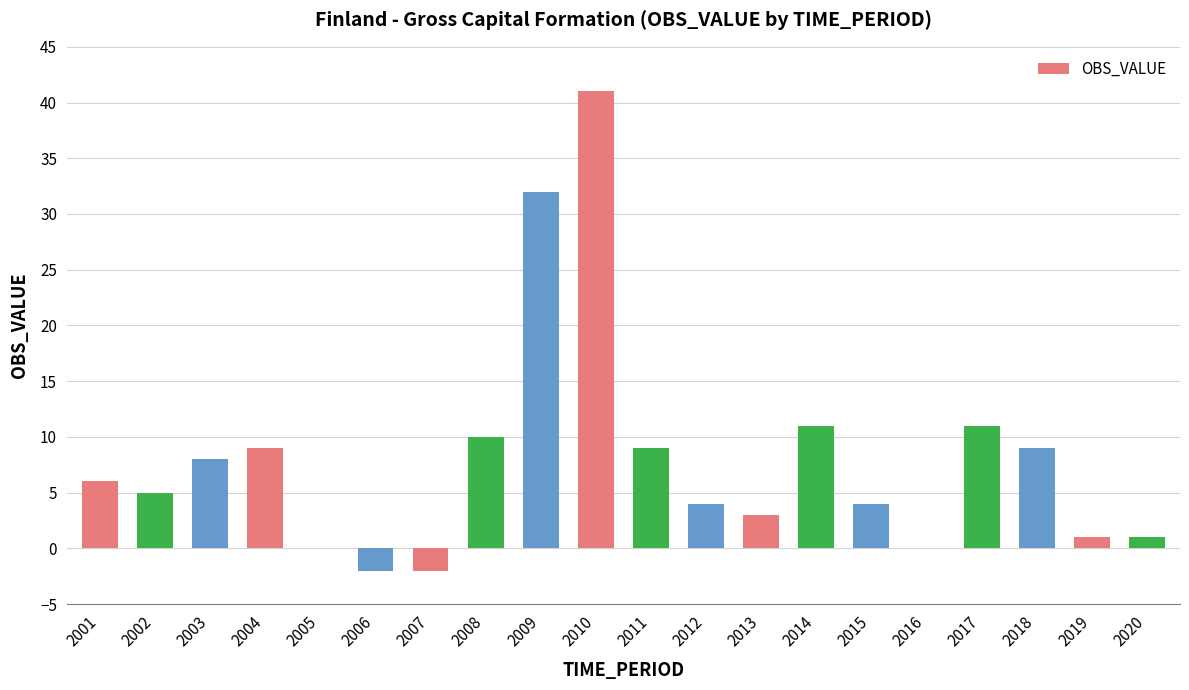

The chart shows a value of 1 at 2002. True or false?

False